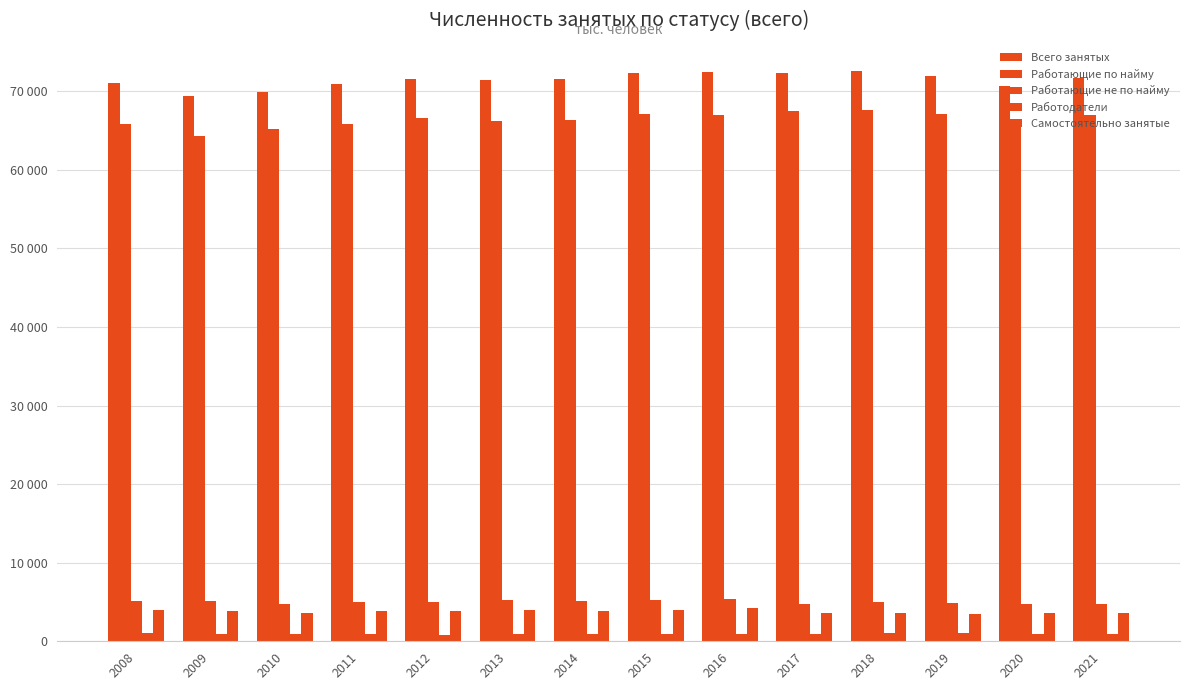

The Всего занятых series shows 69934 at 2010. True or false?

True